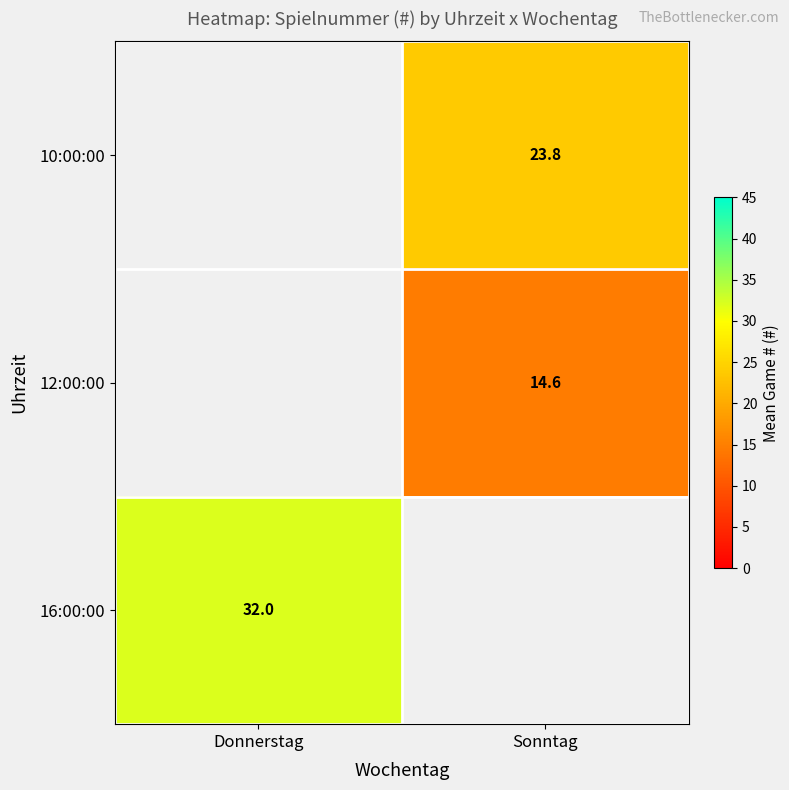

How many data points does each series have?

2